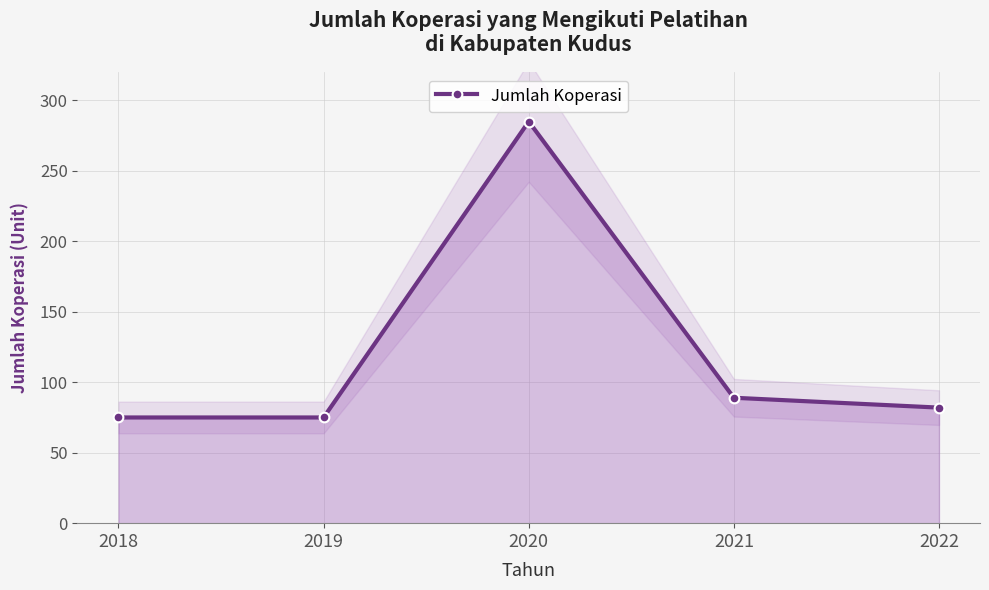

What is the ratio of the value at 2021 to the value at 2020?

0.3